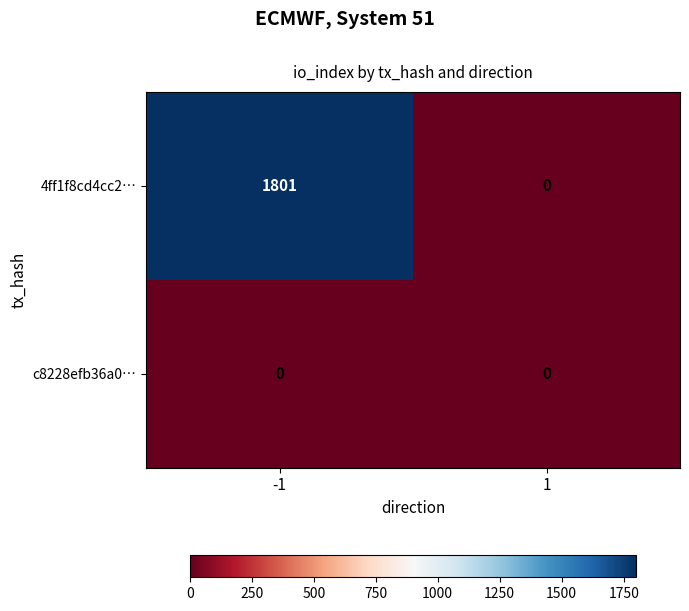

At which category is the sum across all series the highest?

-1